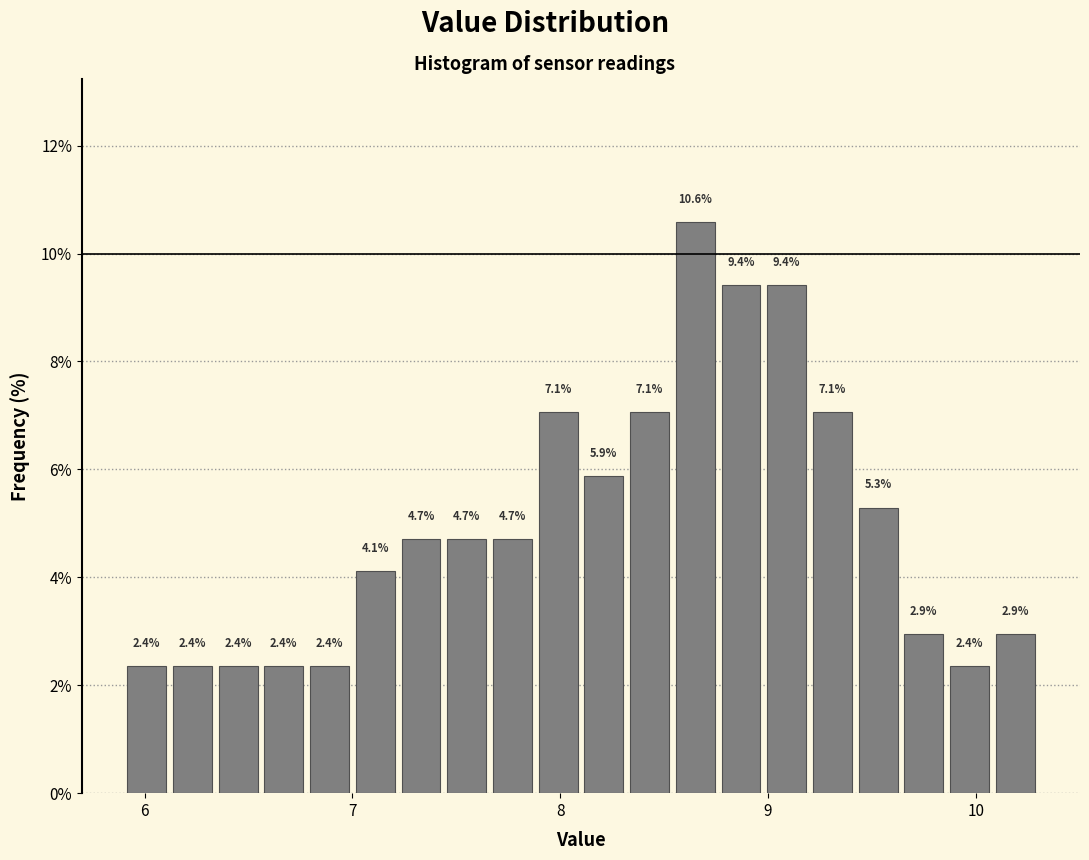

Read against the x-axis, roughly where is the centre of the tallest bar?

8.7